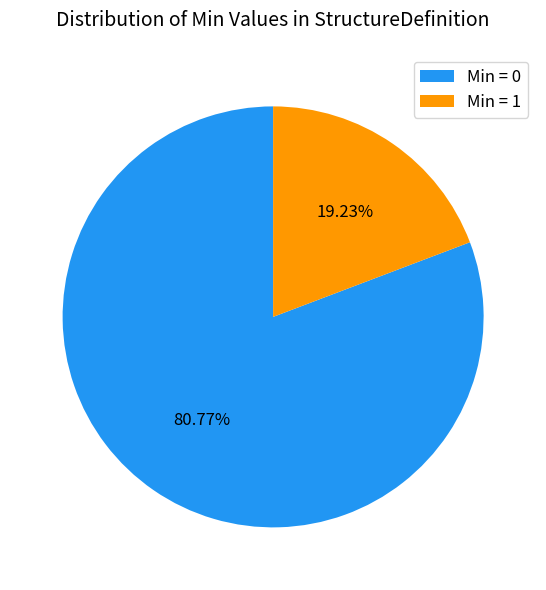

Is there any slice that represents more than half of the pie?

Yes